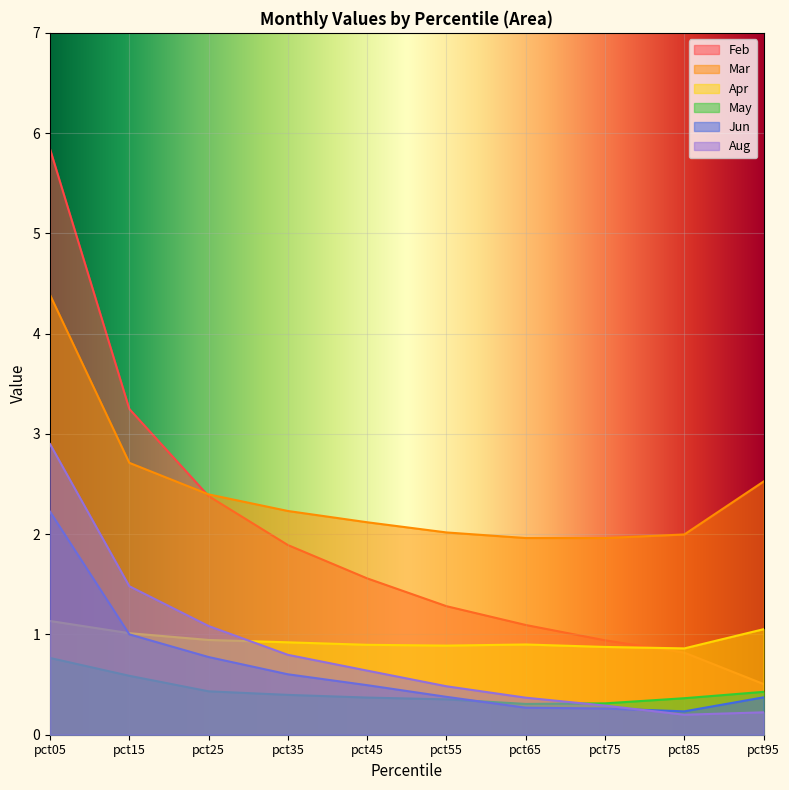

The Feb series shows 1.1 at pct65. True or false?

True